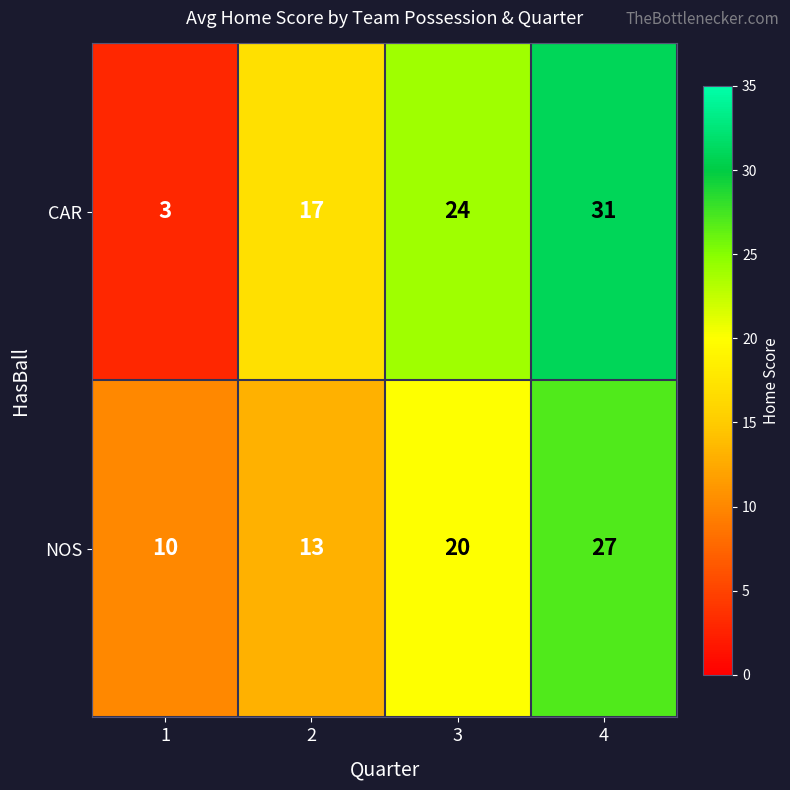

Which series has the largest range (max minus min)?

CAR